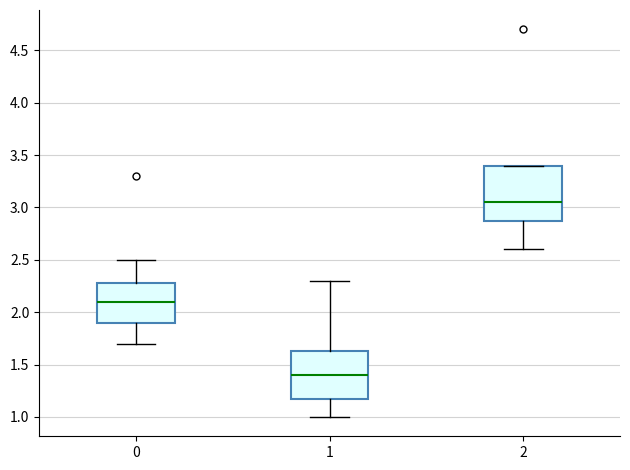

Which box has the highest median line?

2